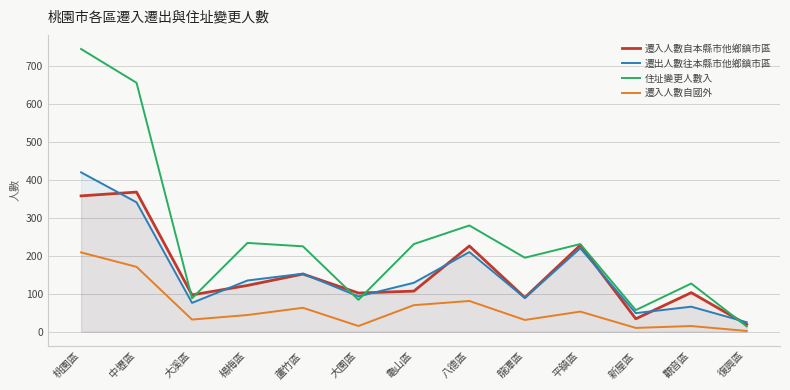

Does the chart display data point markers on the line(s)?

No